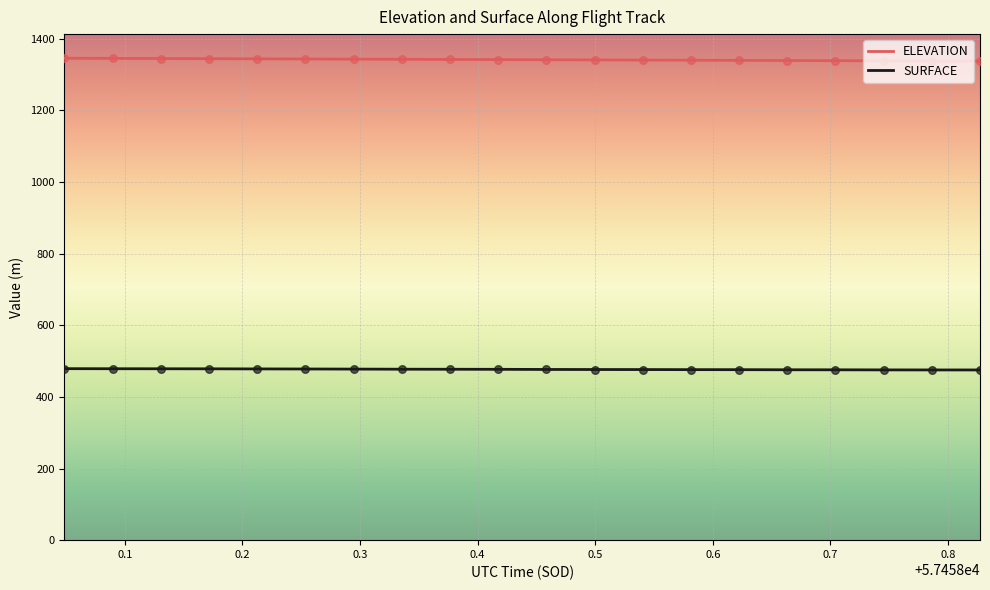

What is the minimum value for ELEVATION?

1337.4